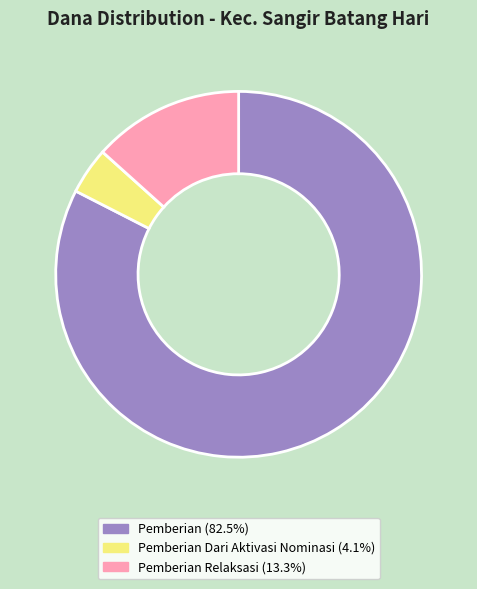

Is there any slice that represents more than half of the pie?

Yes